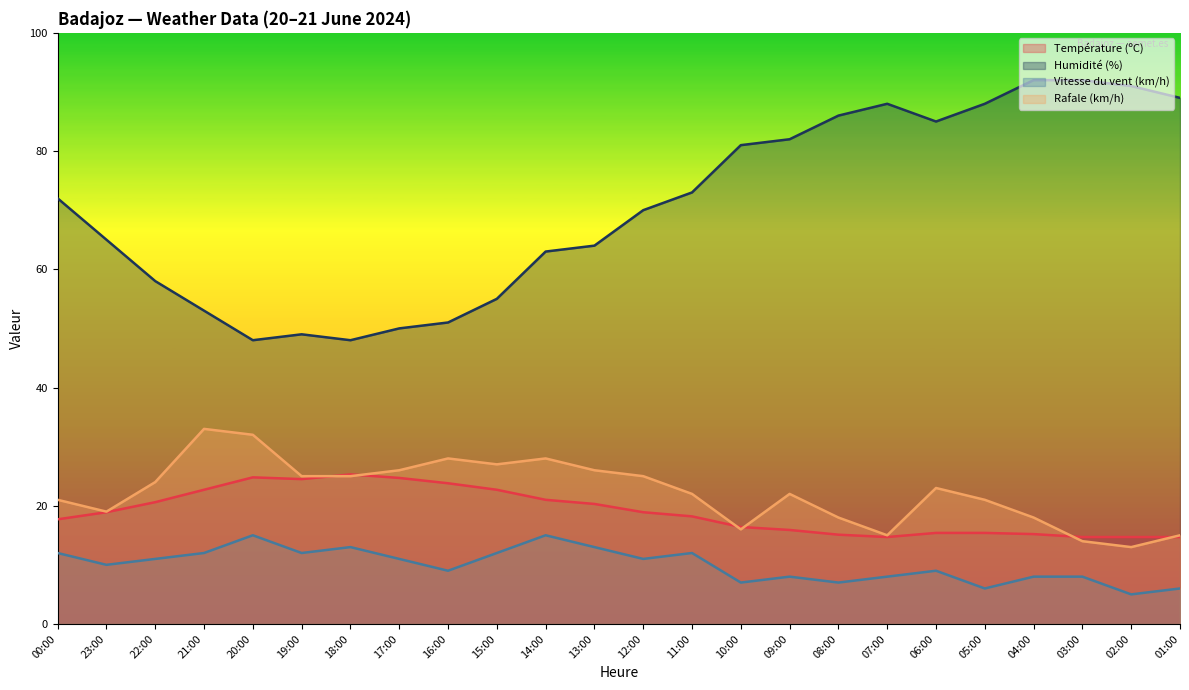

Where is Température (ºC) nearest to the value 20?

13:00